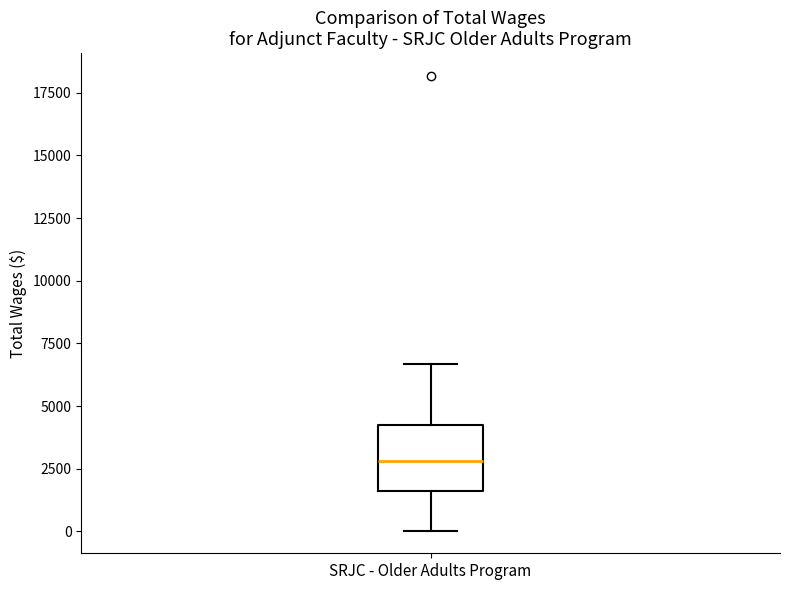

Transcribe this box plot: give where the median line is, the range the box spans, and where the two whiskers end, as read against the y-axis. The values are not printed on the chart, so give them approximately, as read against the axis.

median 3000, box 1500 to 4000, whiskers 0 to 6500